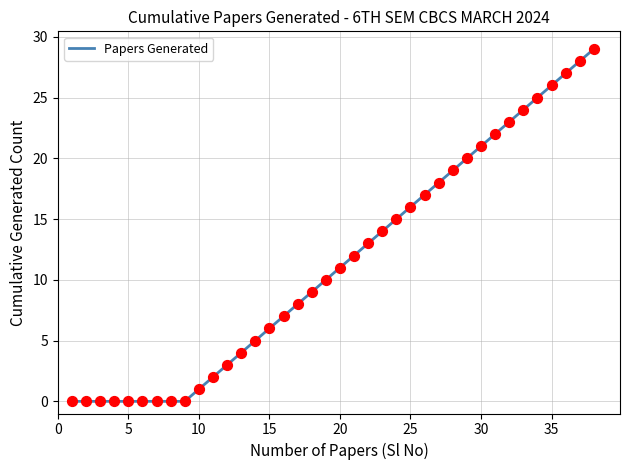

What is the maximum value shown in the chart?

29